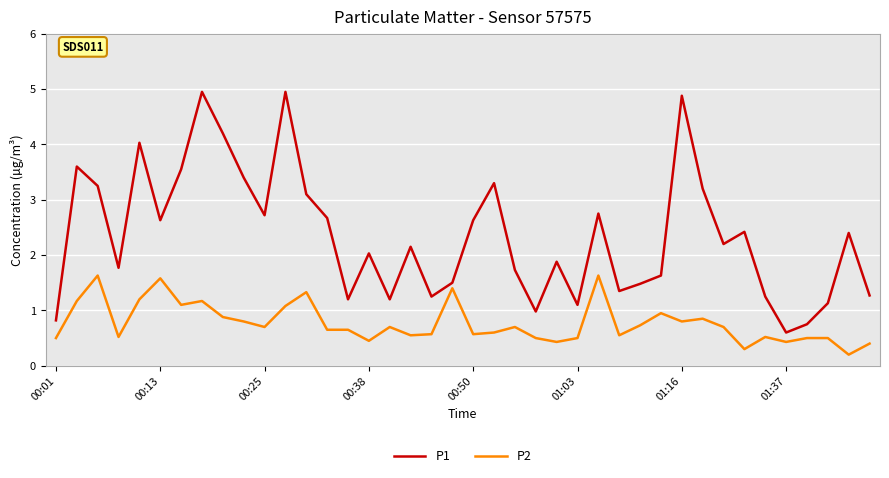

Which series has the widest spread of values?

P1